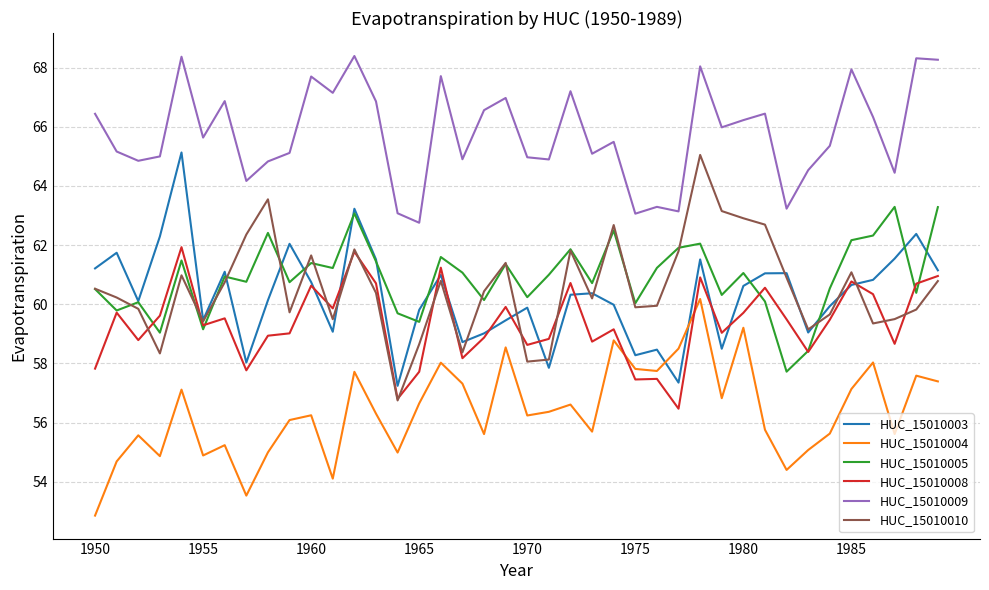

True or false: HUC_15010009 and HUC_15010008 cross at least once.

False